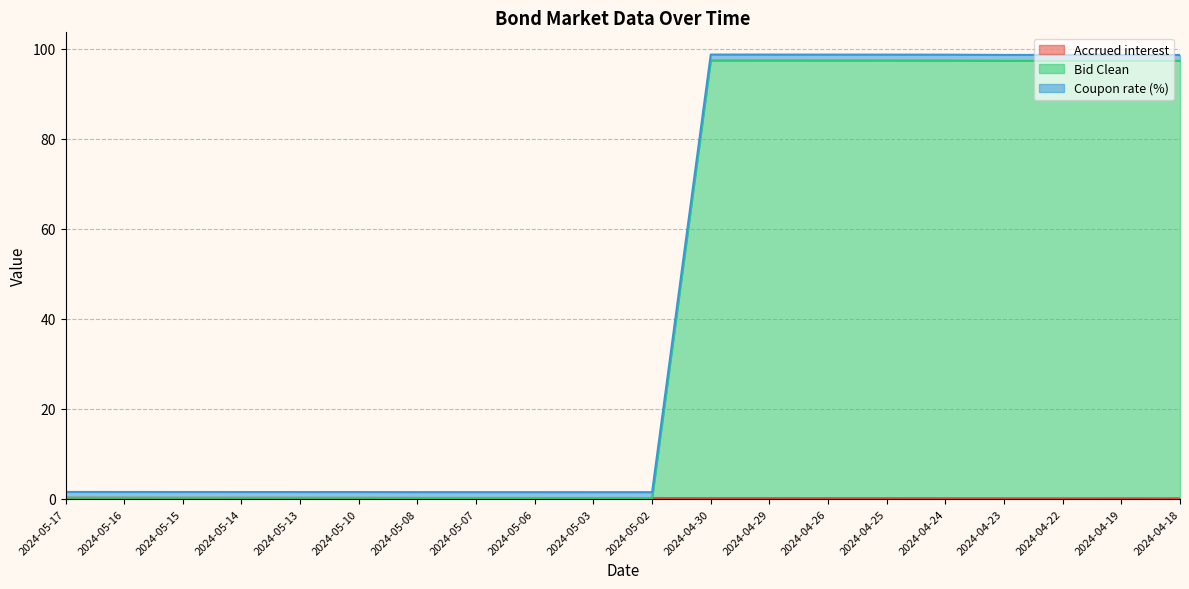

At which label is Accrued interest closest to 0?

2024-04-18